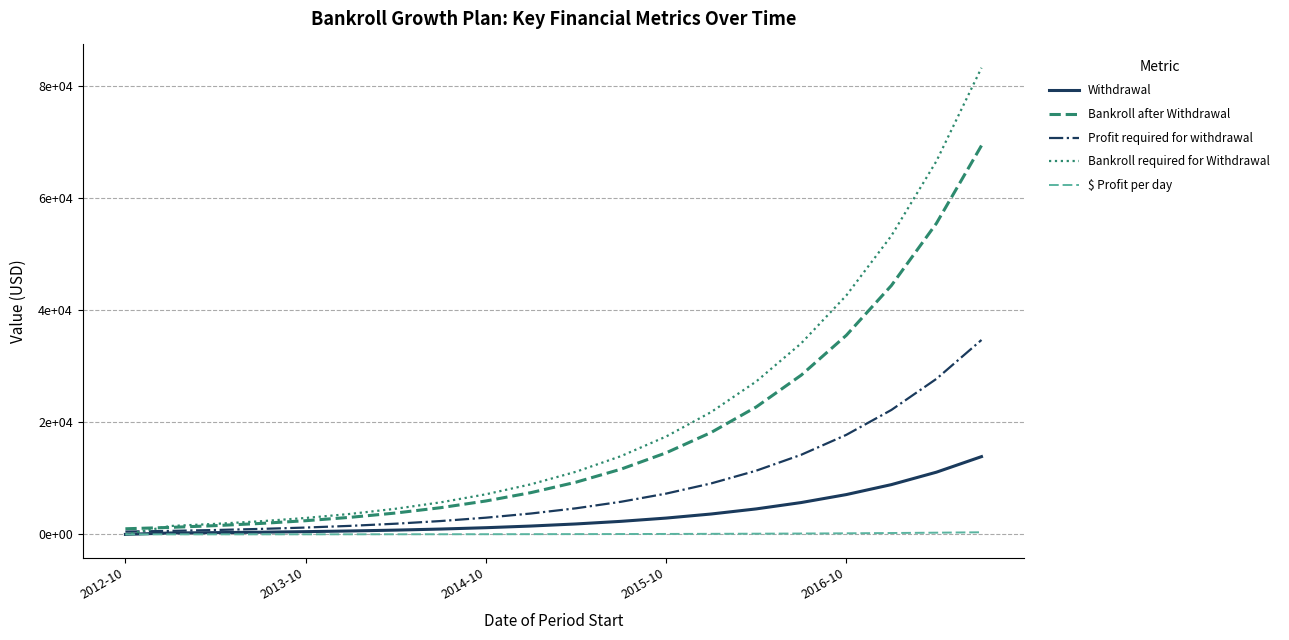

Is this an area chart (filled region under the line)?

No